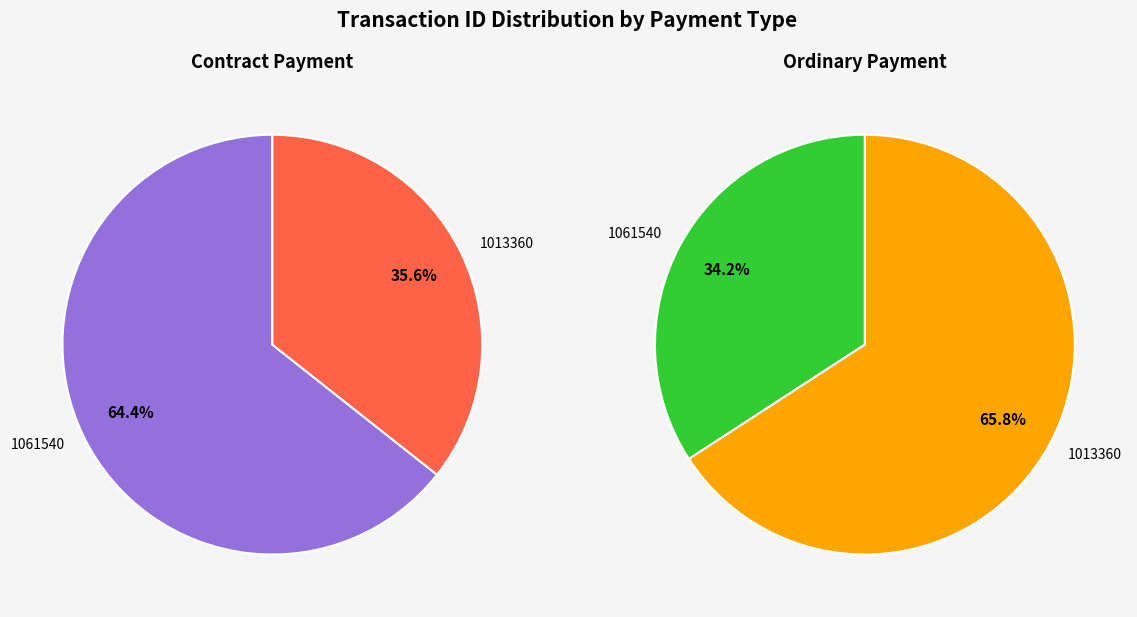

Is it true that 1061540 is 34% of the pie?

True